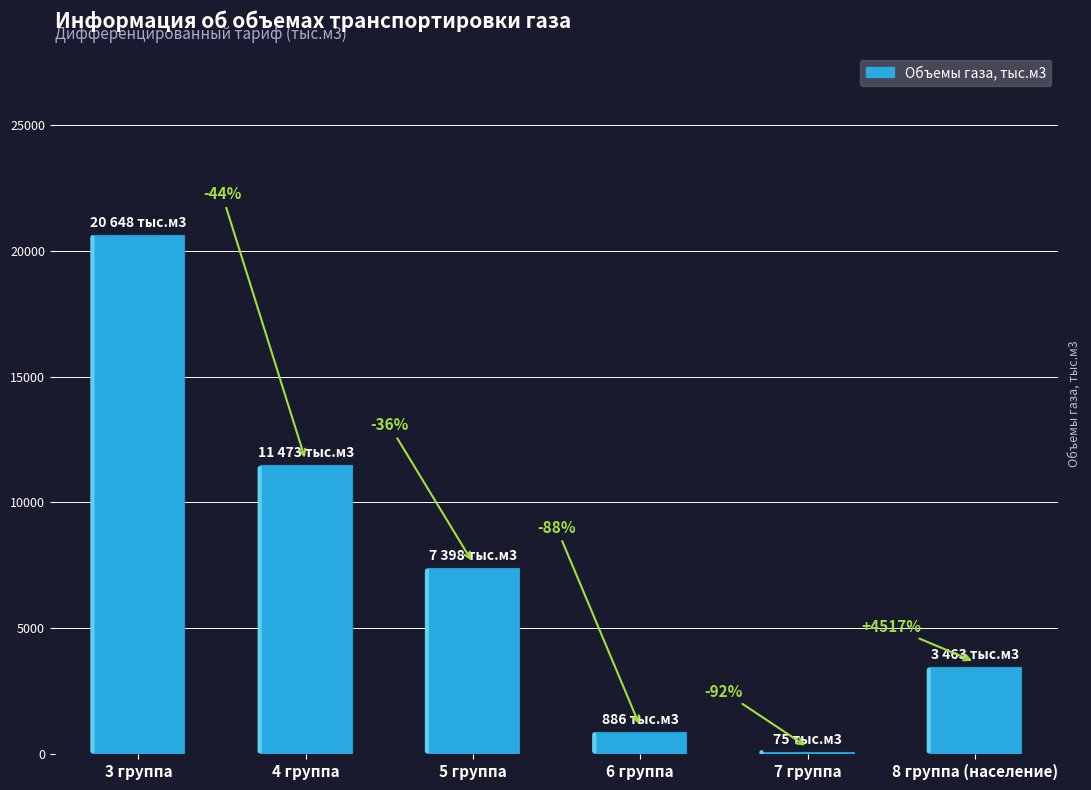

Is it true that the value at 6 группа is 1592?

False